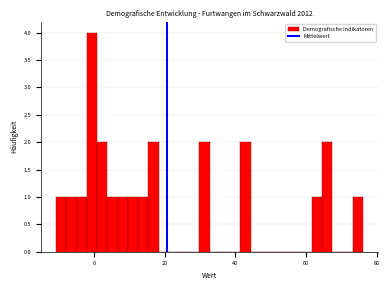

Read against the x-axis, roughly where is the centre of the tallest bar?

0